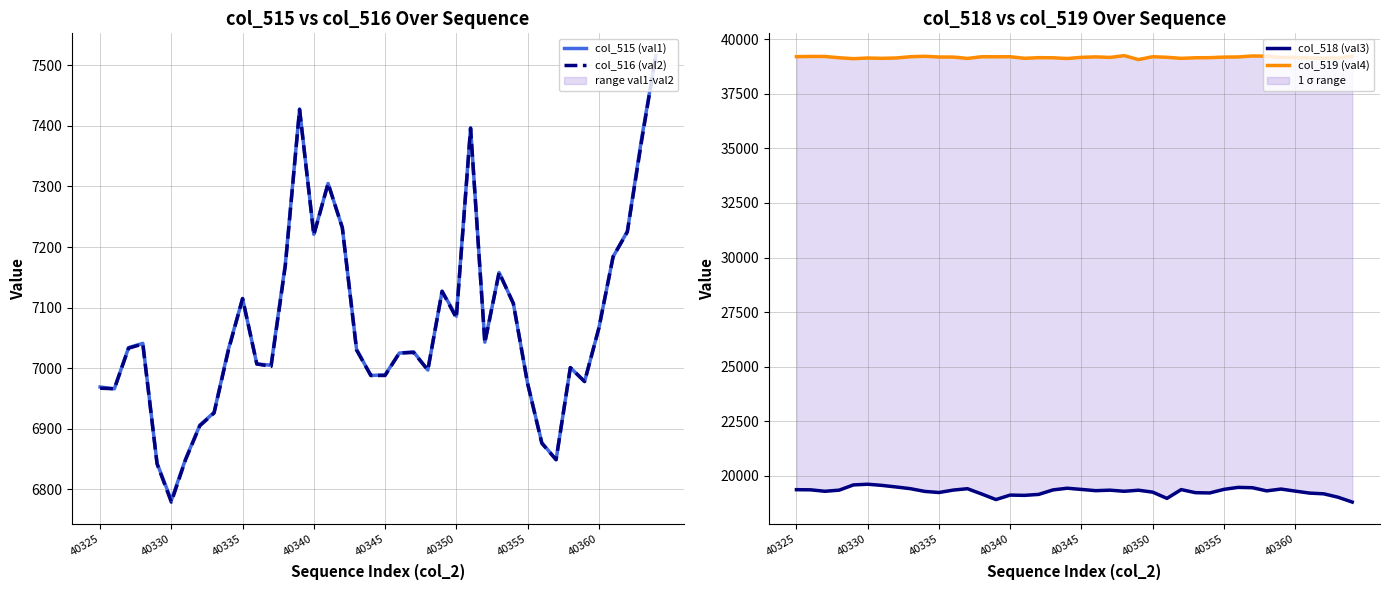

True or false: col_516 (val2) and col_519 (val4) cross at least once.

False